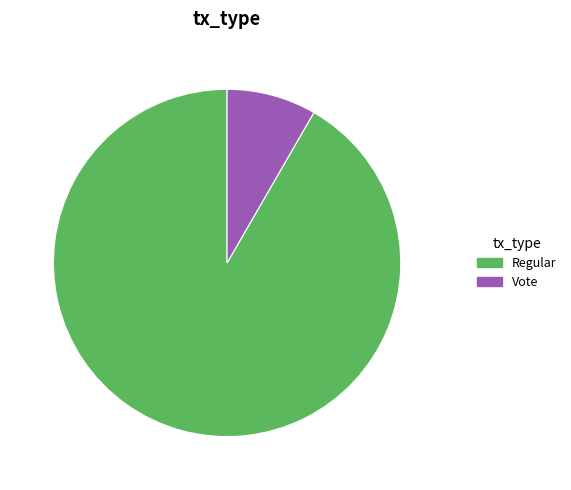

Is there any slice that represents more than half of the pie?

Yes